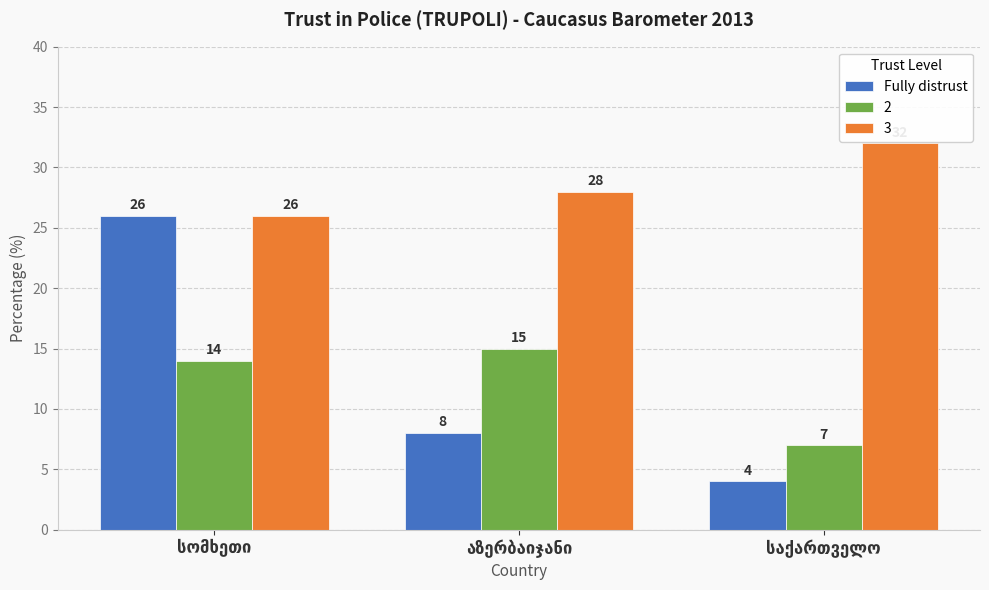

What is the average value of the 2 series?

12